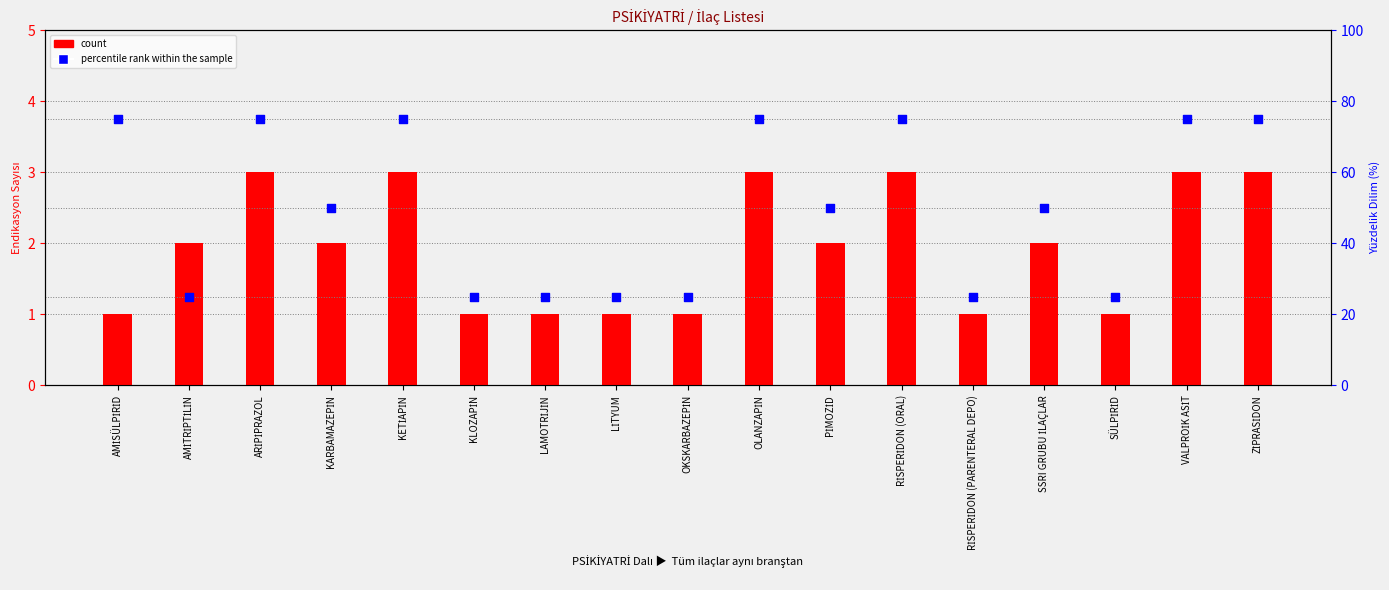

What is the total value across all series at VALPROİK ASİT?

78